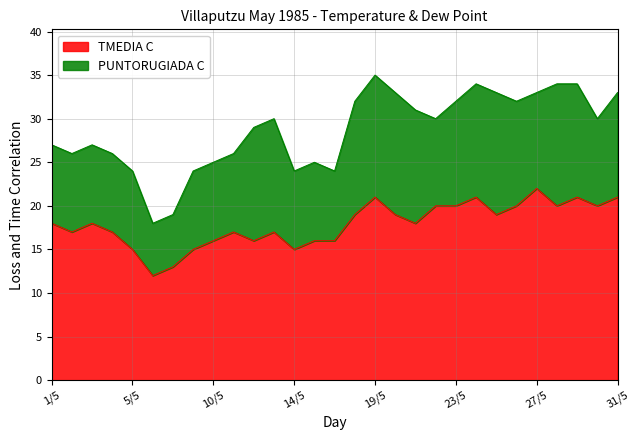

What is the maximum value for TMEDIA C?

22